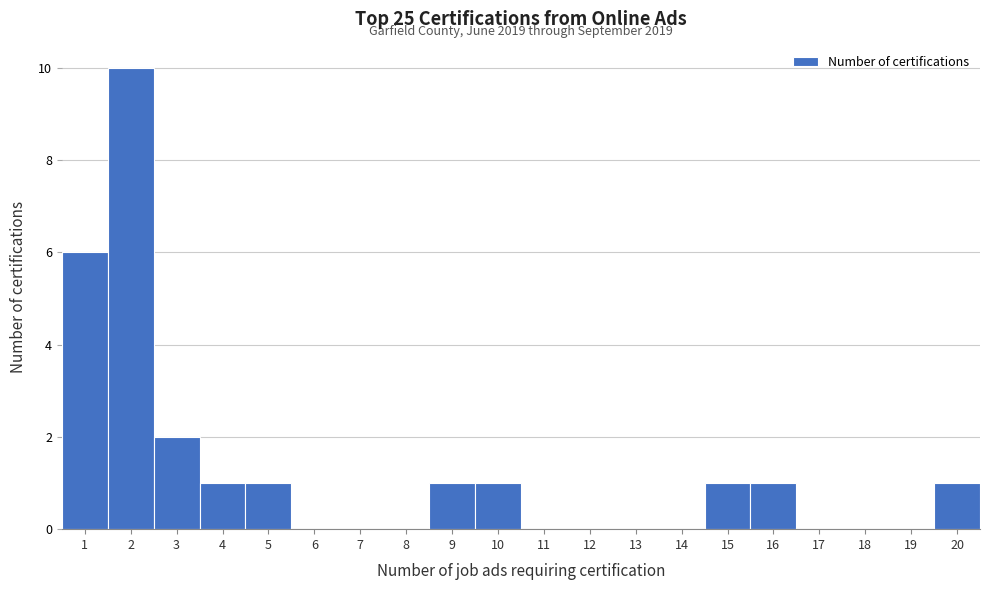

Over which range of the x-axis is the bar tallest?

1.5 to 2.5